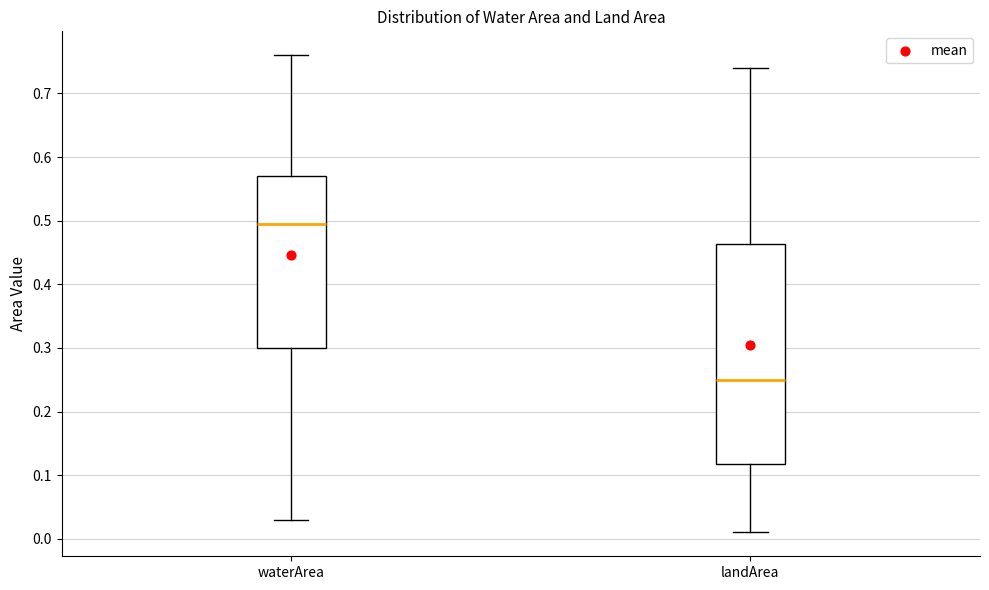

Reading left to right, read every box against the y-axis: the position of its median line, the range the box covers, and the ends of its whiskers. The values are not printed on the chart, so give them approximately, as read against the axis.

waterArea: median 0.50, box 0.30 to 0.57, whiskers 0.03 to 0.76
landArea: median 0.25, box 0.12 to 0.46, whiskers 0.01 to 0.74